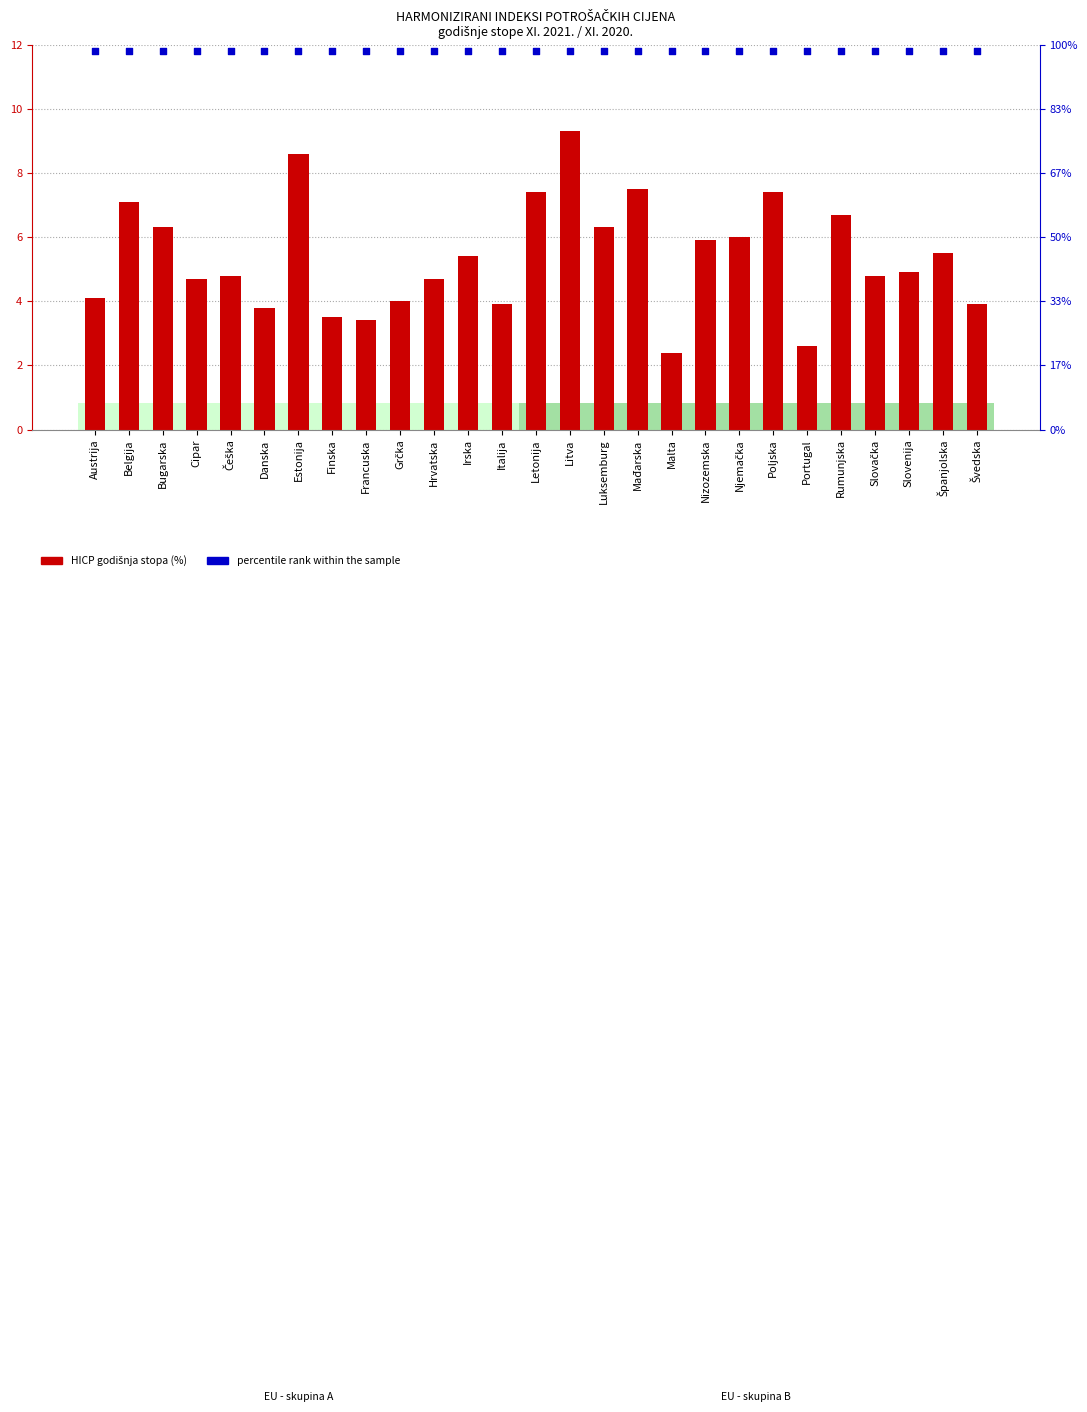

Which series has the largest total across all categories?

percentile rank within the sample